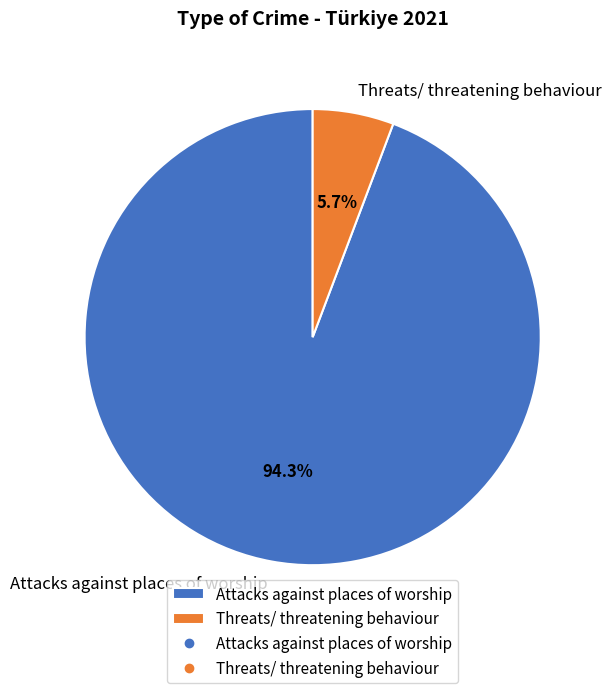

How many segments does this pie chart have?

2